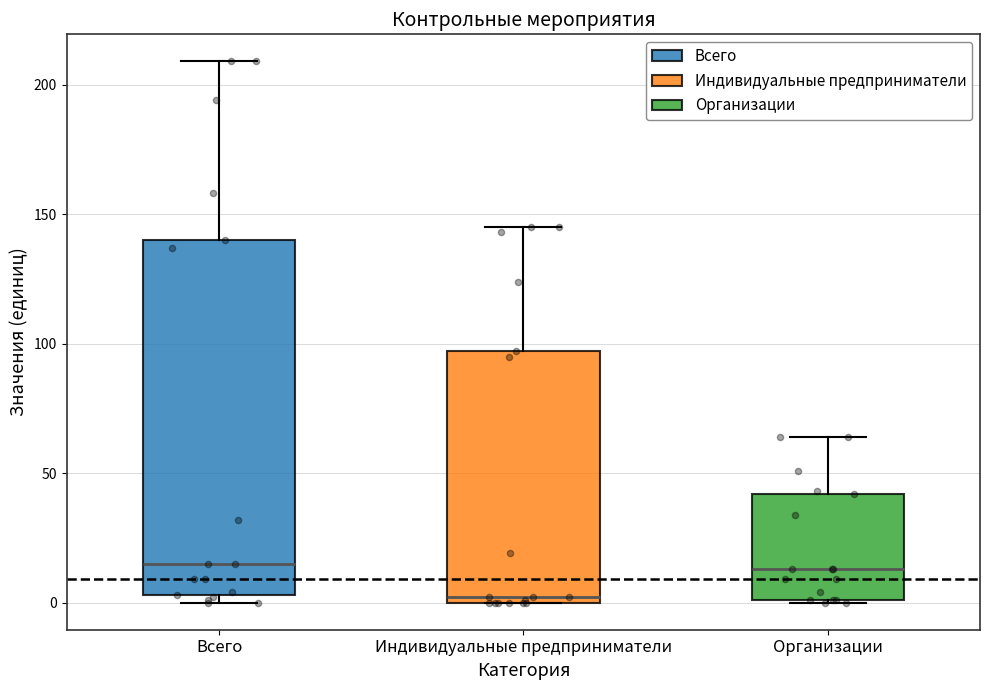

Comparing the boxes themselves (not the whiskers), which one is the tallest?

Всего